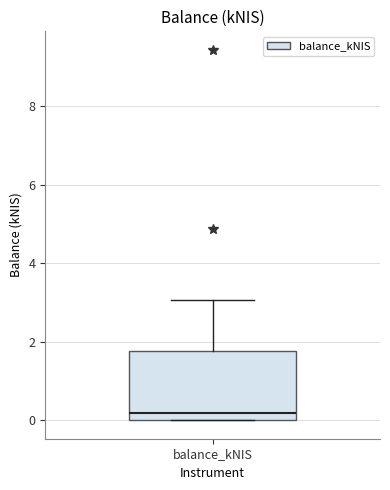

Read this box plot against the y-axis: the position of the median line, the range covered by the box, and the ends of both whiskers. The values are not printed on the chart, so give them approximately, as read against the axis.

median 0.2, box 0.0 to 1.8, whiskers 0.0 to 3.0